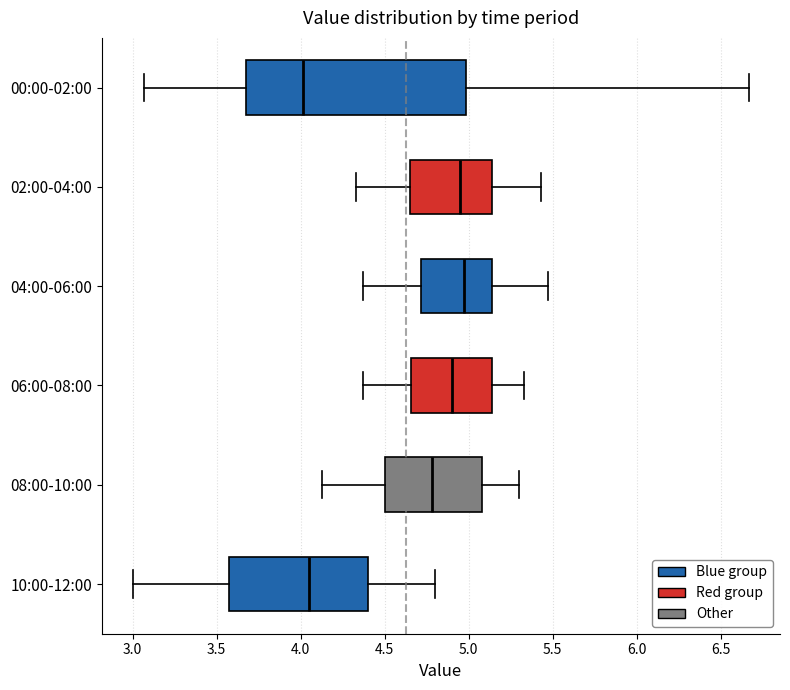

Where is the left edge of the box for 00:00-02:00 on the x-axis? The values are not printed on the chart, so give them approximately, as read against the axis.

3.70